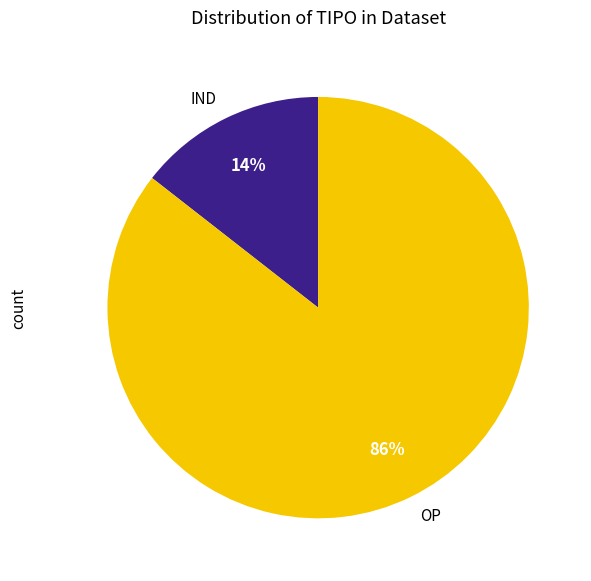

To the nearest percent, what is the average slice percentage?

50%